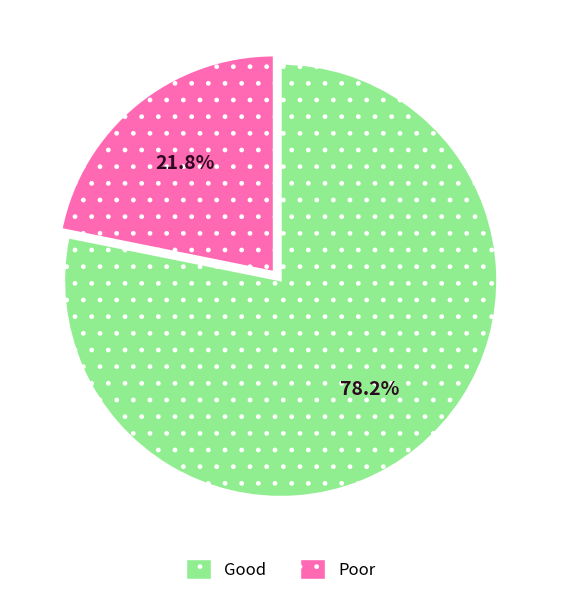

Is there a majority slice in this chart?

Yes